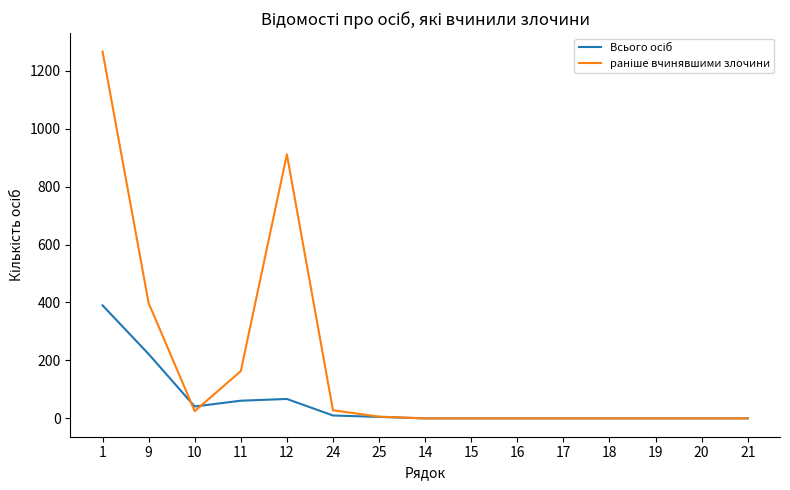

At 10, list the series in order from largest to smallest.

Всього осіб, раніше вчинявшими злочини